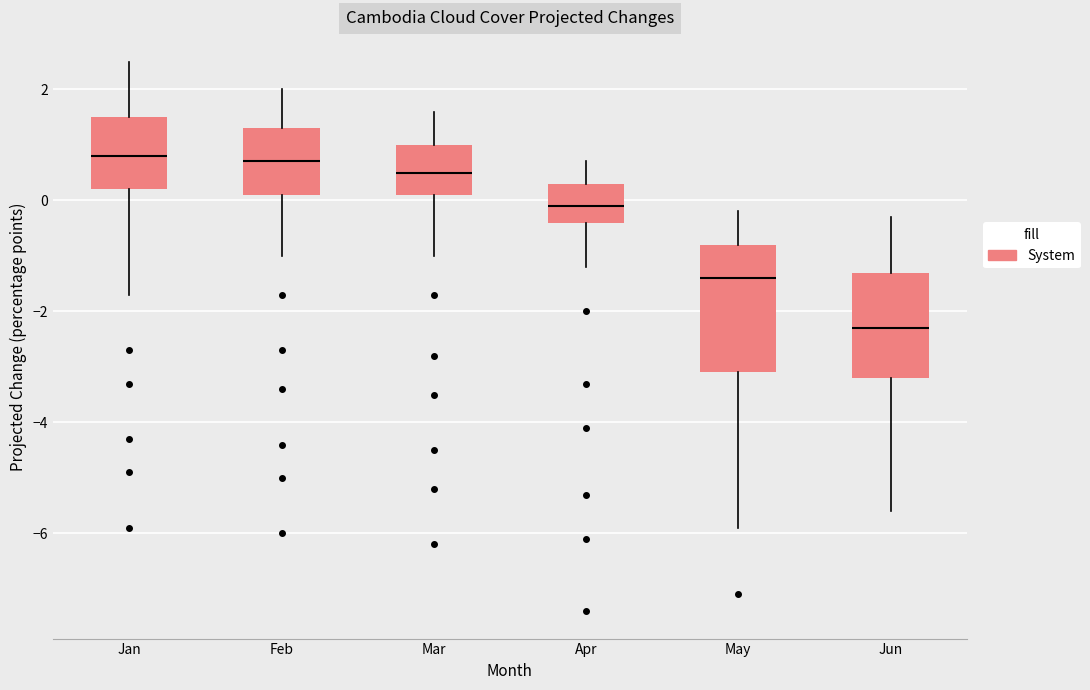

Reading left to right, read every box against the y-axis: the position of its median line, the range the box covers, and the ends of its whiskers. The values are not printed on the chart, so give them approximately, as read against the axis.

Jan: median 0.8, box 0.2 to 1.6, whiskers -1.6 to 2.6
Feb: median 0.8, box 0.2 to 1.4, whiskers -1.0 to 2.0
Mar: median 0.6, box 0.2 to 1.0, whiskers -1.0 to 1.6
Apr: median 0.0, box -0.4 to 0.4, whiskers -1.2 to 0.8
May: median -1.4, box -3.0 to -0.8, whiskers -5.8 to -0.2
Jun: median -2.2, box -3.2 to -1.2, whiskers -5.6 to -0.2